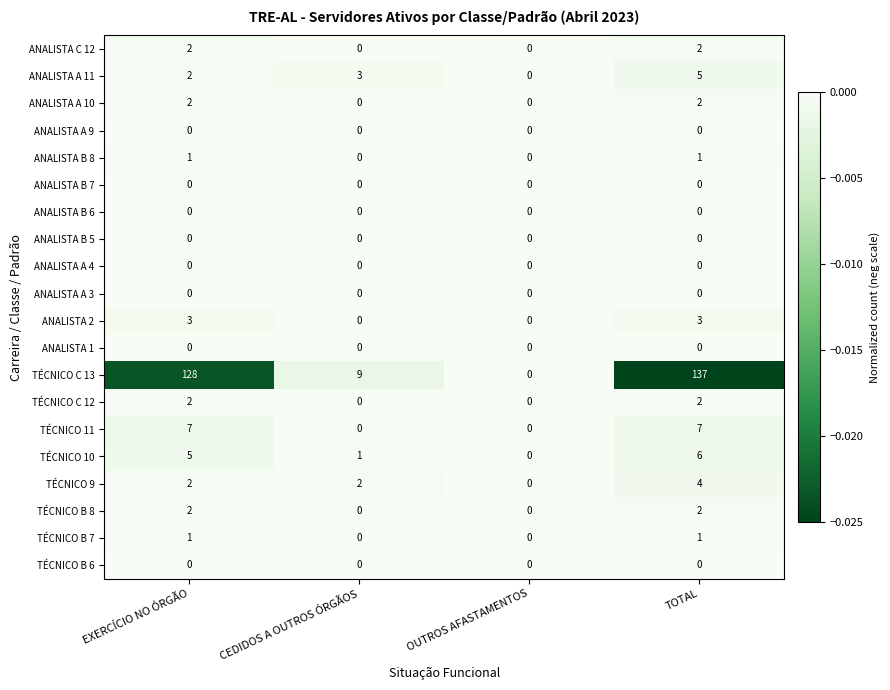

Count the number of data series in this chart.

20